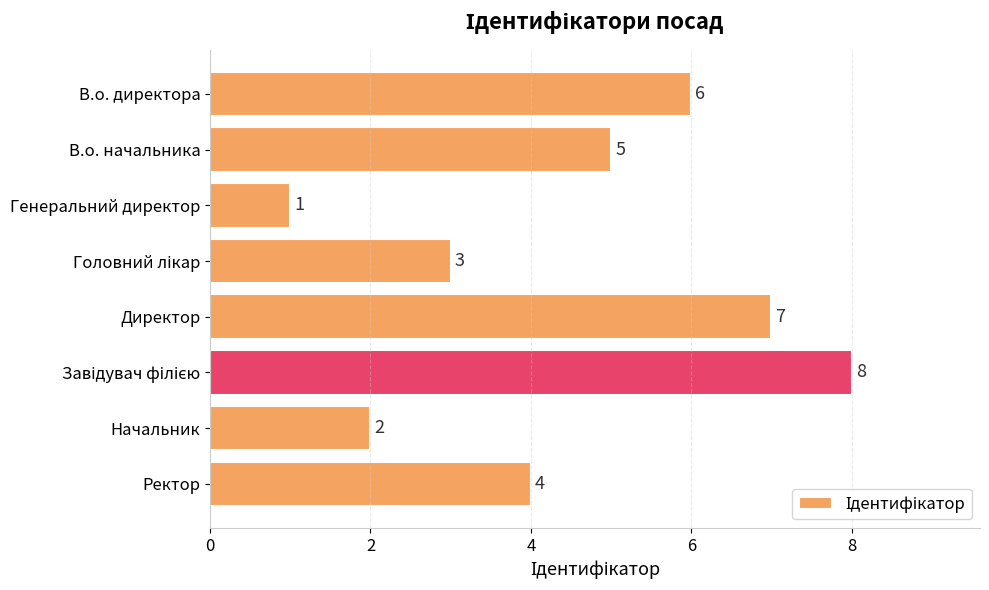

At which category does the chart reach its minimum across all series?

Генеральний директор